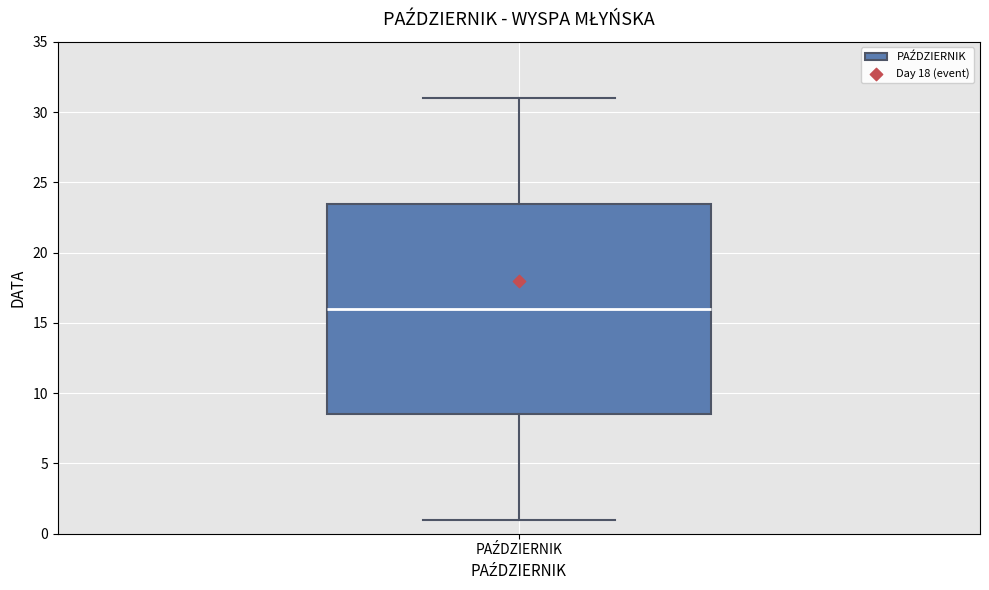

Read this box plot against the y-axis: the position of the median line, the range covered by the box, and the ends of both whiskers. The values are not printed on the chart, so give them approximately, as read against the axis.

median 16.0, box 8.5 to 23.5, whiskers 1.0 to 31.0